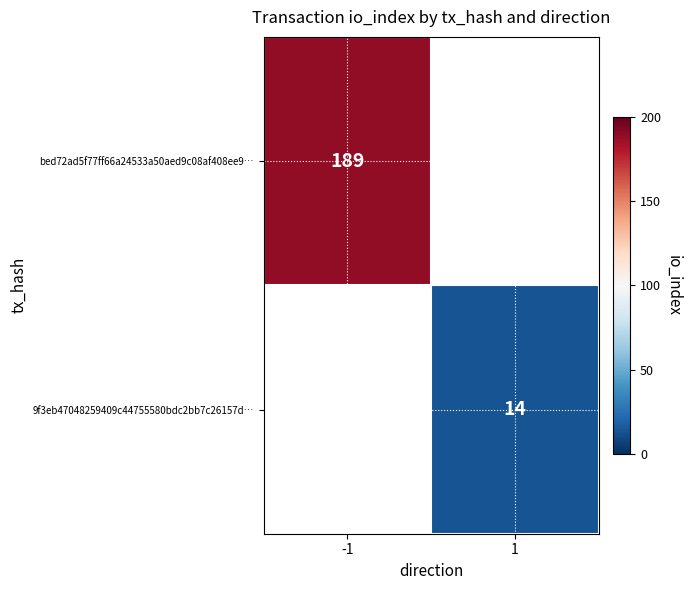

Is it true that 9f3eb47048259409c44755580bdc2bb7c26157d… equals 3 at 1?

False